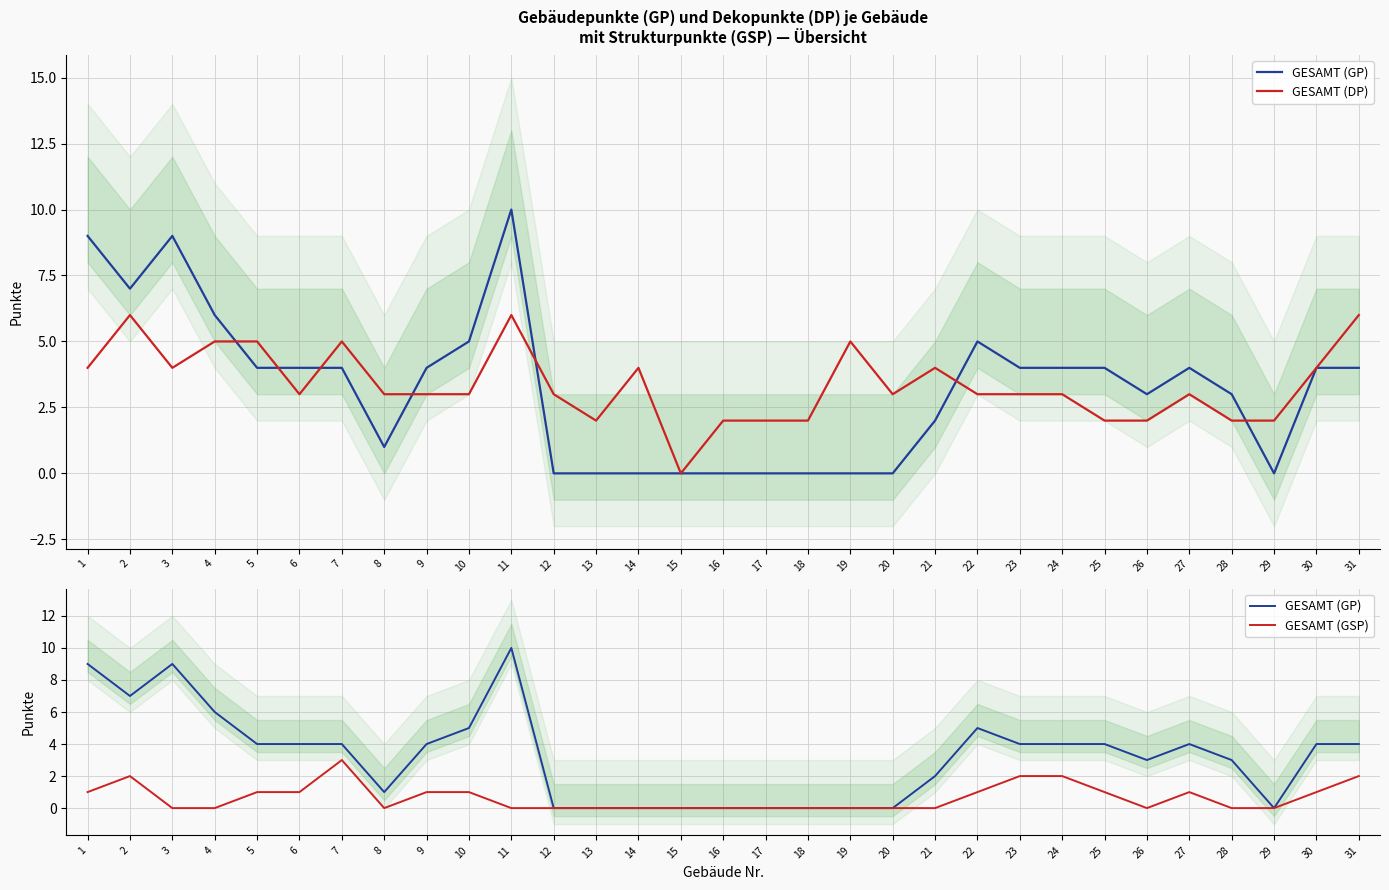

How many distinct data groups are displayed?

3